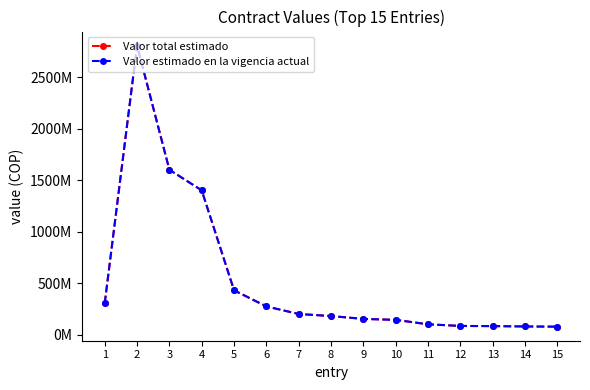

Where does the Valor total estimado series first go above 180000000?

1